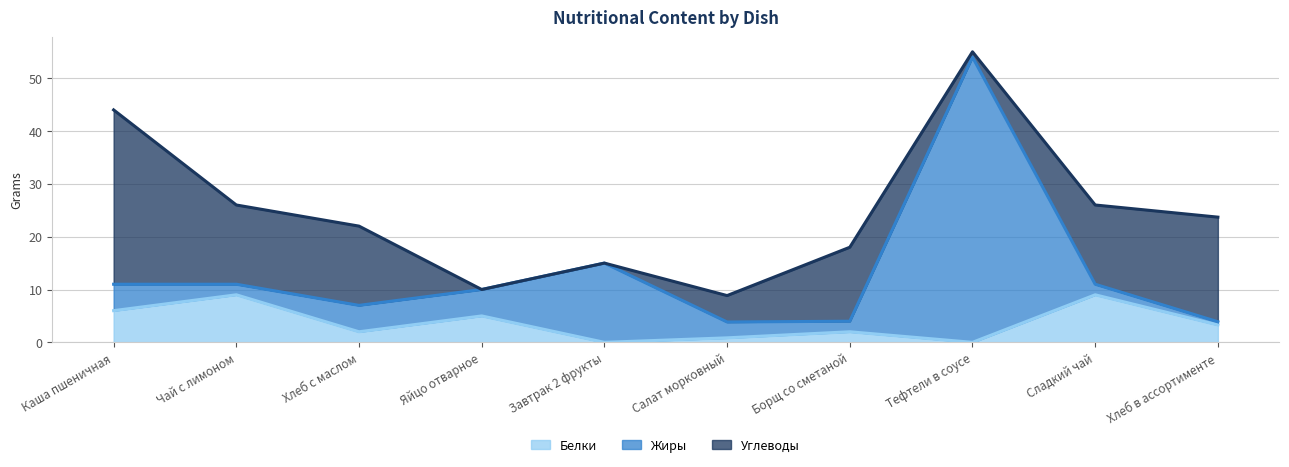

How many data points in Белки are less than 3?

5